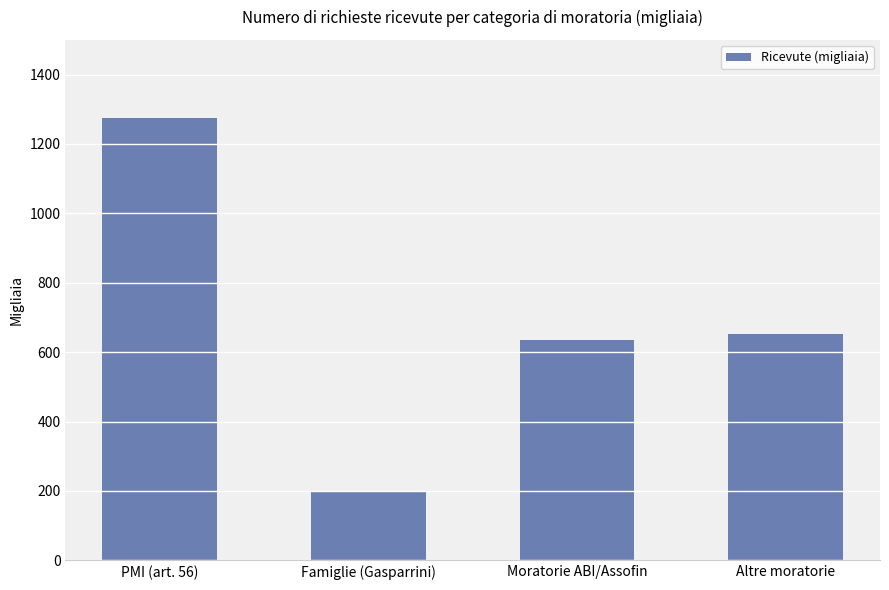

At which category does the chart reach its minimum across all series?

Famiglie (Gasparrini)